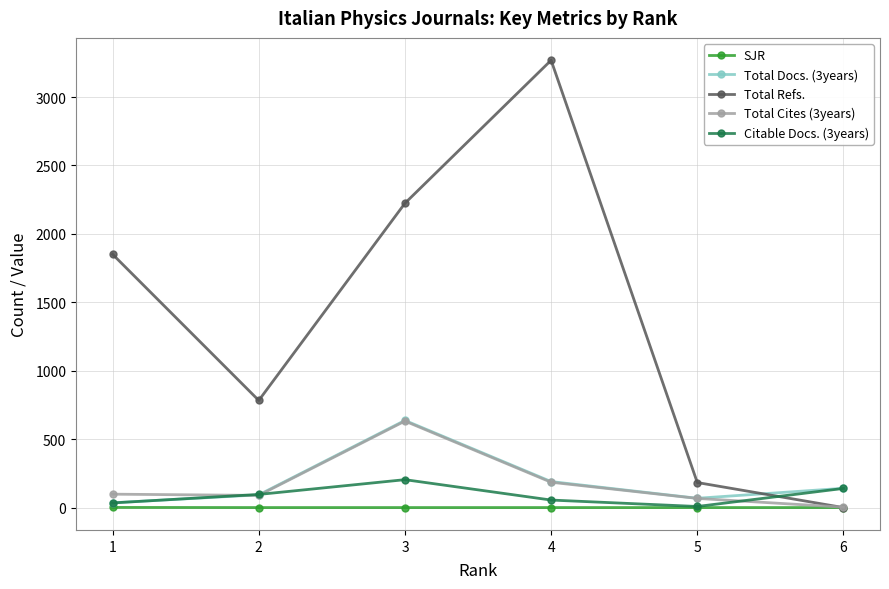

Is the value of Total Cites (3years) at 5 greater than the value of Citable Docs. (3years) at 3?

No